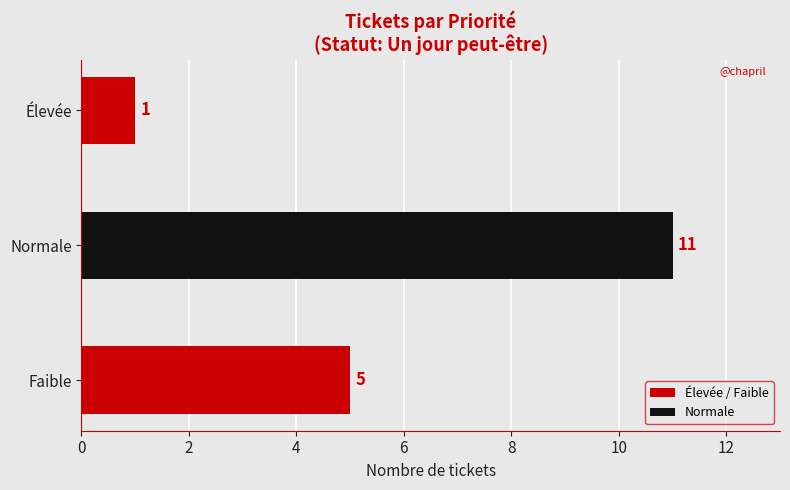

True or false: the data shows 0 at Élevée.

False